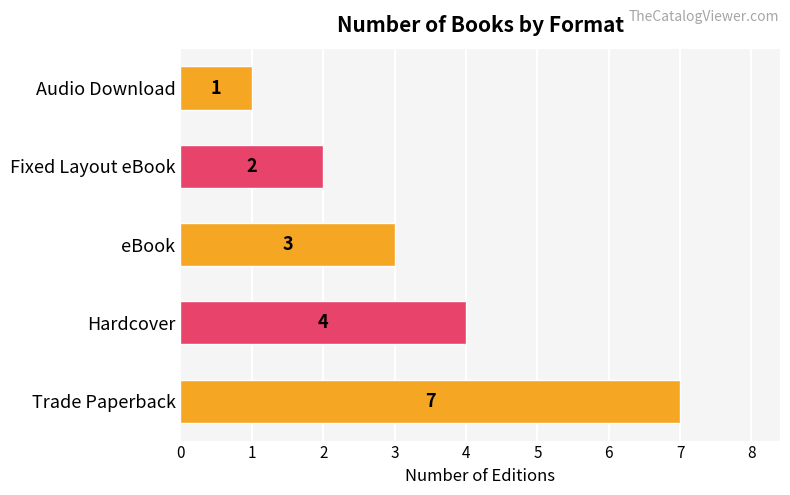

List the labels in order of value, smallest first.

Audio Download, Fixed Layout eBook, eBook, Hardcover, Trade Paperback